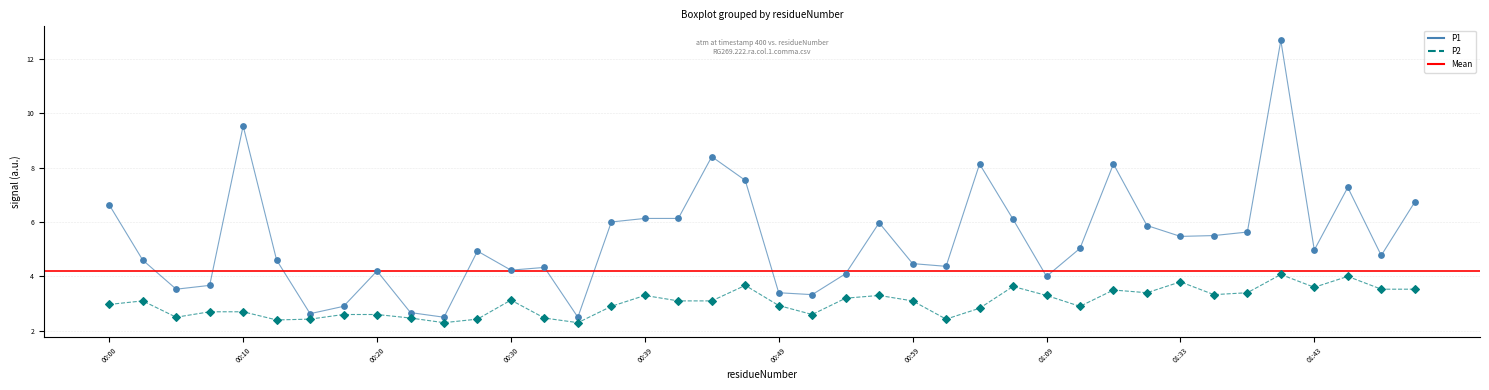

At how many categories does at least one series exceed 7?

7